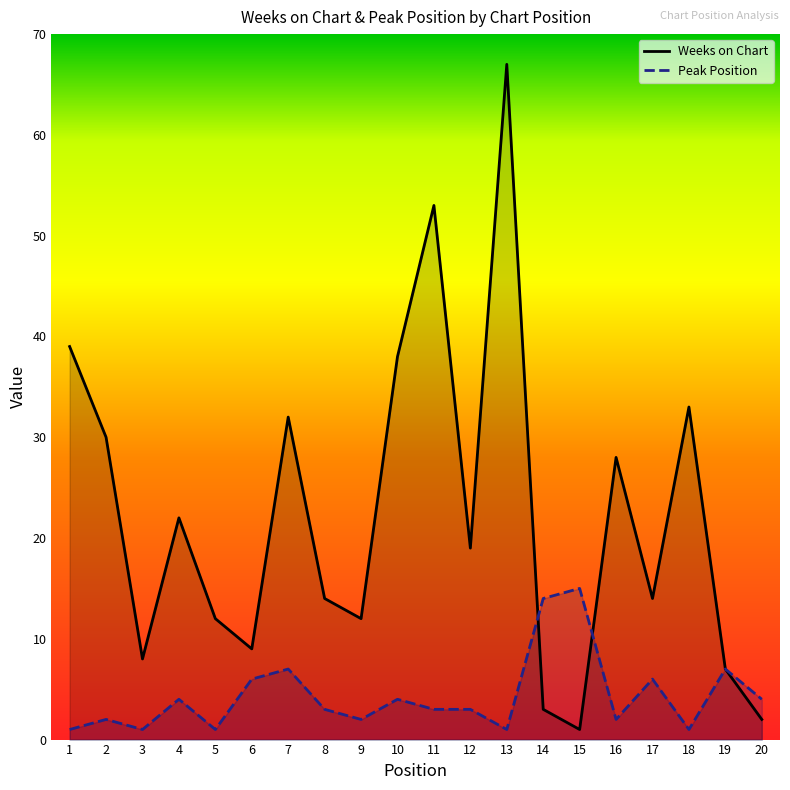

Which series has the largest range (max minus min)?

Weeks on Chart